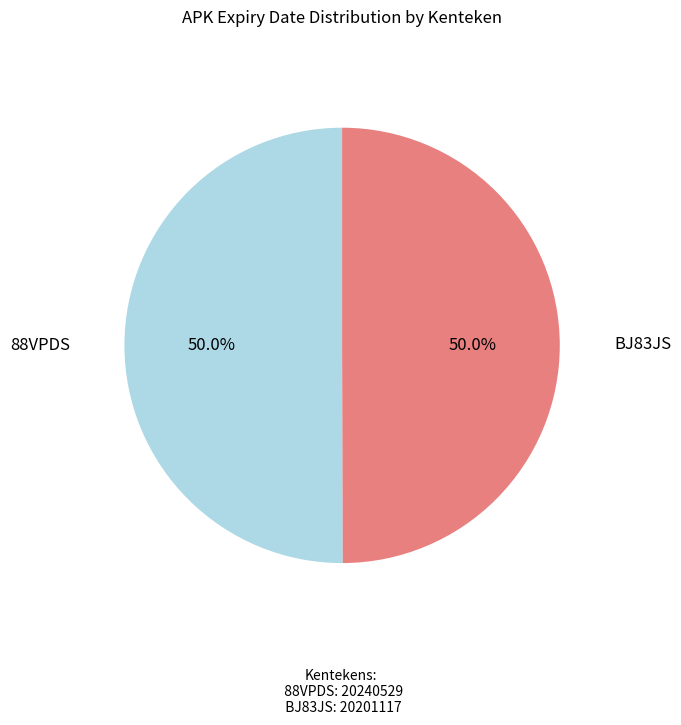

To the nearest percent, what is the average slice percentage?

50%